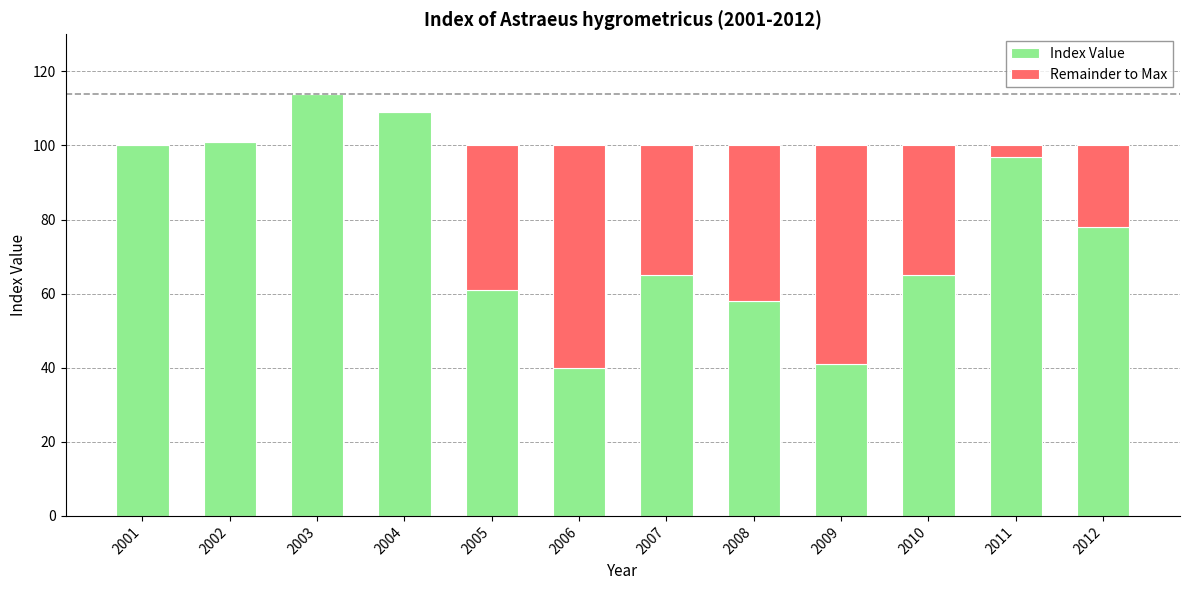

True or false: Index Value has a value of 38 at 2003.

False